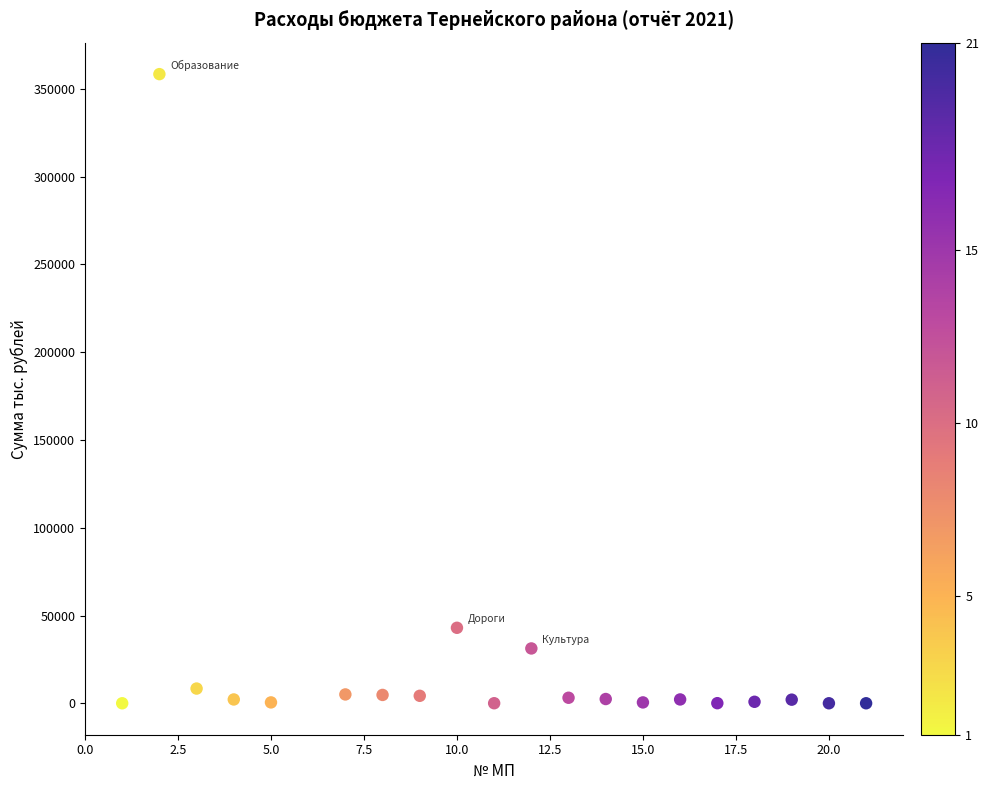

What is the range of Y values (max minus min)?

358438.4